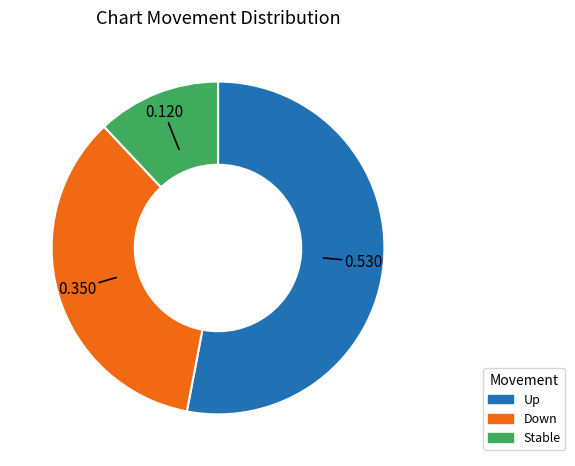

Which has a higher value, Down or Up?

Up